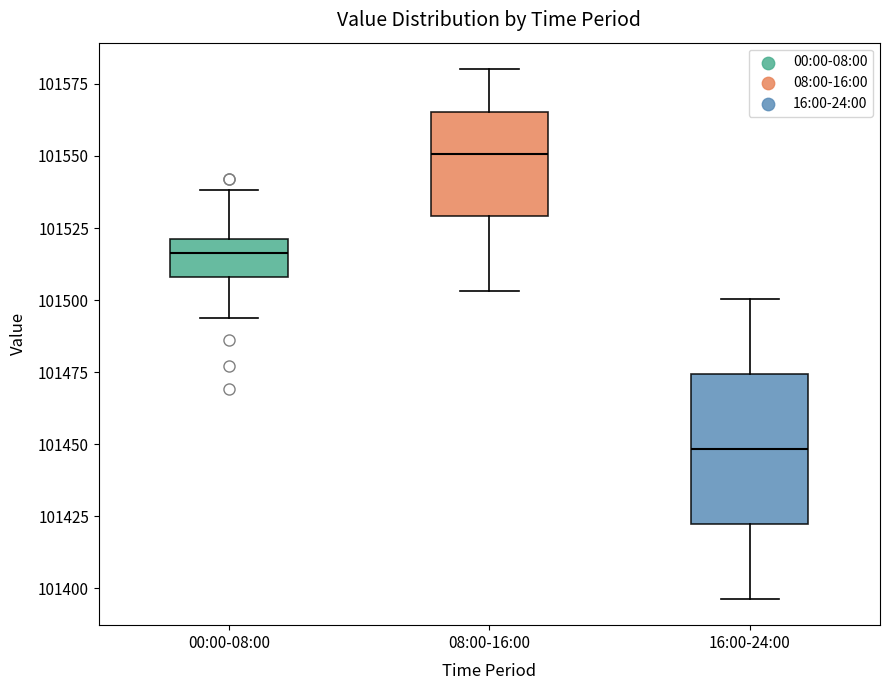

Which box's median line is the highest?

08:00-16:00